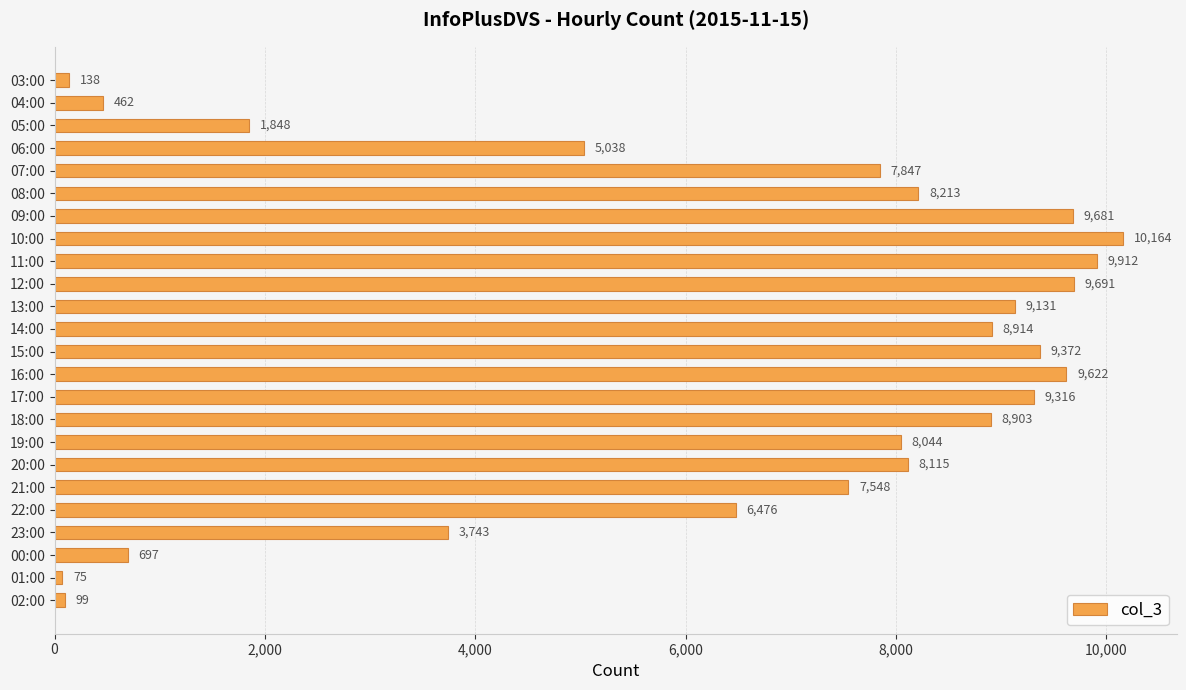

Reading top to bottom, transcribe all the data shown in this chart.

03:00=138	04:00=462	05:00=1848	06:00=5038	07:00=7847	08:00=8213	09:00=9681	10:00=10164	11:00=9912	12:00=9691	13:00=9131	14:00=8914	15:00=9372	16:00=9622	17:00=9316	18:00=8903	19:00=8044	20:00=8115	21:00=7548	22:00=6476	23:00=3743	00:00=697	01:00=75	02:00=99